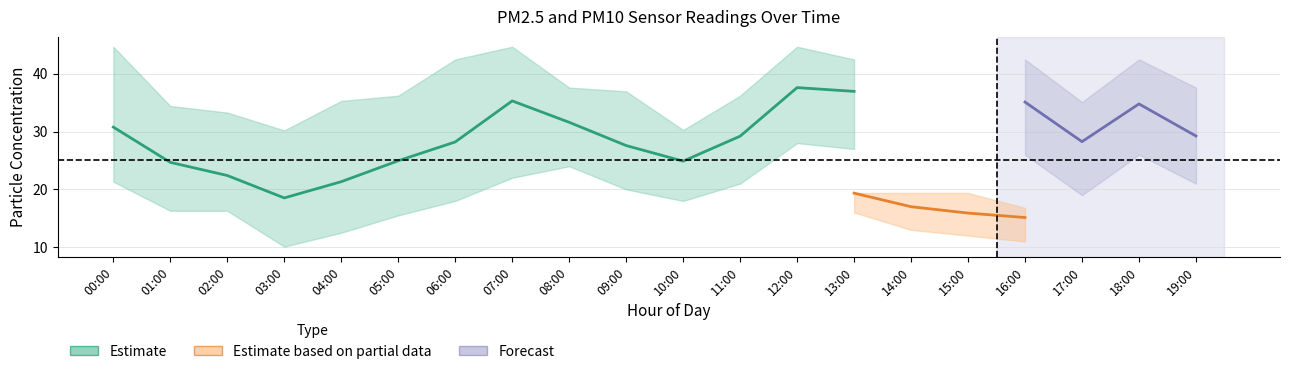

At which category does P1_upper reach its first local peak?

07:00